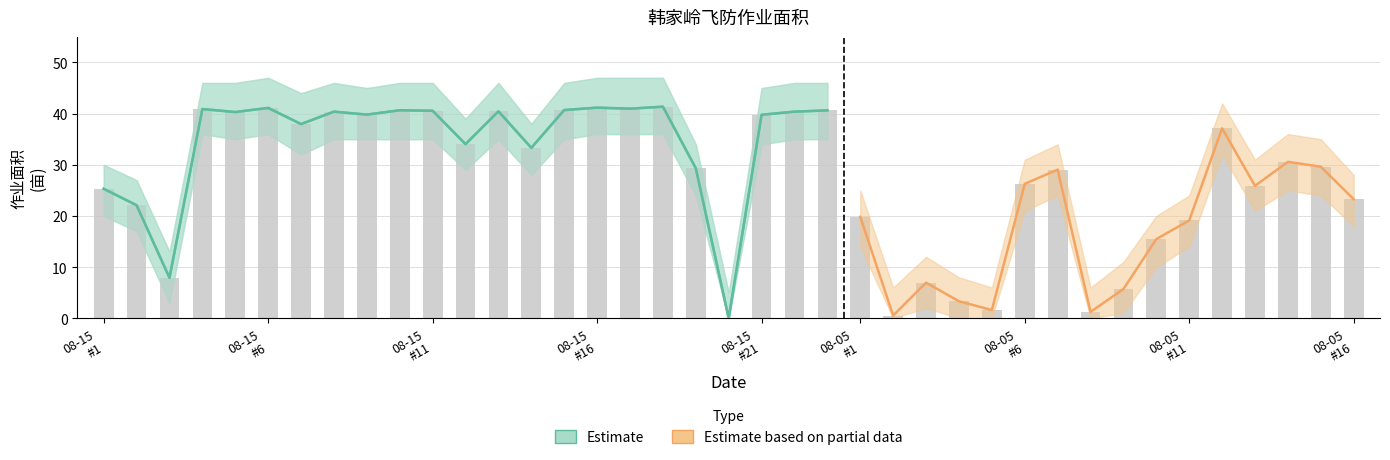

Reading left to right, list all the values displayed in this chart.

作业面积: 1=25.3	2=22.1	3=7.9	4=40.9	5=40.3	6=41.1	7=38.0	8=40.4	9=39.8	10=40.7	11=40.6	12=34.0	13=40.5	14=33.3	15=40.7	16=41.2	17=41.0	18=41.4	19=29.3	20=0.0	21=39.8	22=40.4	23=40.6	24=19.8	25=0.5	26=7.0	27=3.3	28=1.6	29=26.3	30=29.1	31=1.2	32=5.7	33=15.5	34=19.1	35=37.1	36=25.9	37=30.6	38=29.6	39=23.3
累计面积_upper: 1=30.0	2=27.0	3=13.0	4=46.0	5=46.0	6=47.0	7=44.0	8=46.0	9=45.0	10=46.0	11=46.0	12=39.0	13=46.0	14=38.0	15=46.0	16=47.0	17=47.0	18=47.0	19=34.0	20=5.0	21=45.0	22=46.0	23=46.0	24=25.0	25=6.0	26=12.0	27=8.0	28=6.0	29=31.0	30=34.0	31=6.0	32=11.0	33=20.0	34=24.0	35=42.0	36=31.0	37=36.0	38=35.0	39=28.0
累计面积_lower: 1=20.0	2=17.0	3=3.0	4=36.0	5=35.0	6=36.0	7=32.0	8=35.0	9=35.0	10=35.0	11=35.0	12=29.0	13=35.0	14=28.0	15=35.0	16=36.0	17=36.0	18=36.0	19=24.0	20=0.0	21=34.0	22=35.0	23=35.0	24=14.0	25=0.0	26=2.0	27=0.0	28=0.0	29=21.0	30=24.0	31=0.0	32=1.0	33=10.0	34=14.0	35=32.0	36=21.0	37=25.0	38=24.0	39=18.0